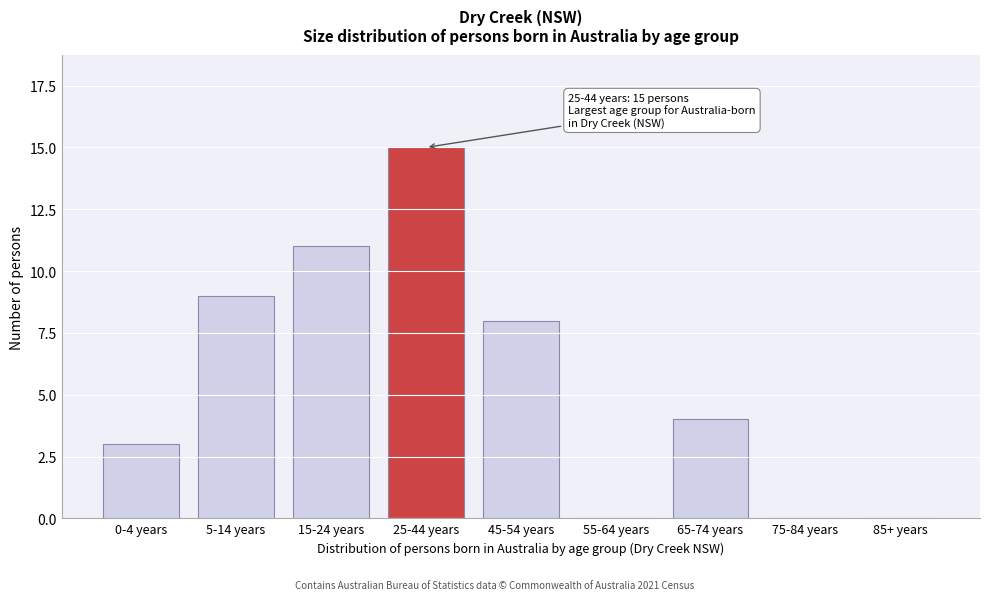

Reading right to left, extract all data points from this chart.

85+ years=0	75-84 years=0	65-74 years=4	55-64 years=0	45-54 years=8	25-44 years=15	15-24 years=11	5-14 years=9	0-4 years=3